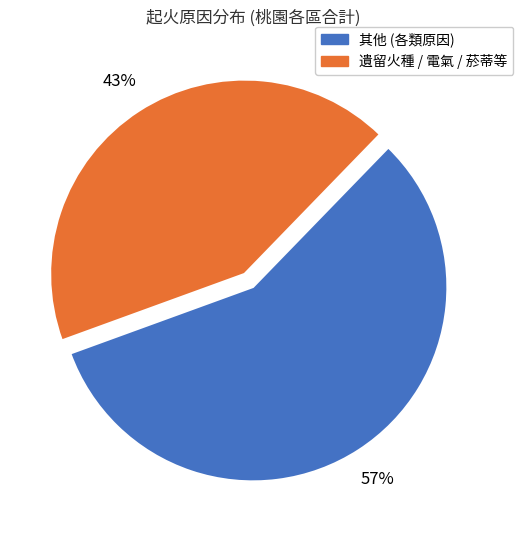

Is there any slice that represents more than half of the pie?

Yes